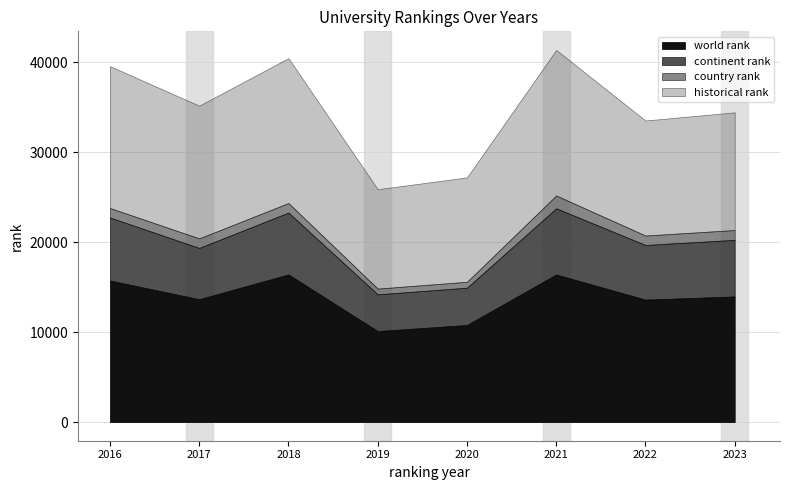

What is the value of the historical rank point at the 1st from the left?

15757.5